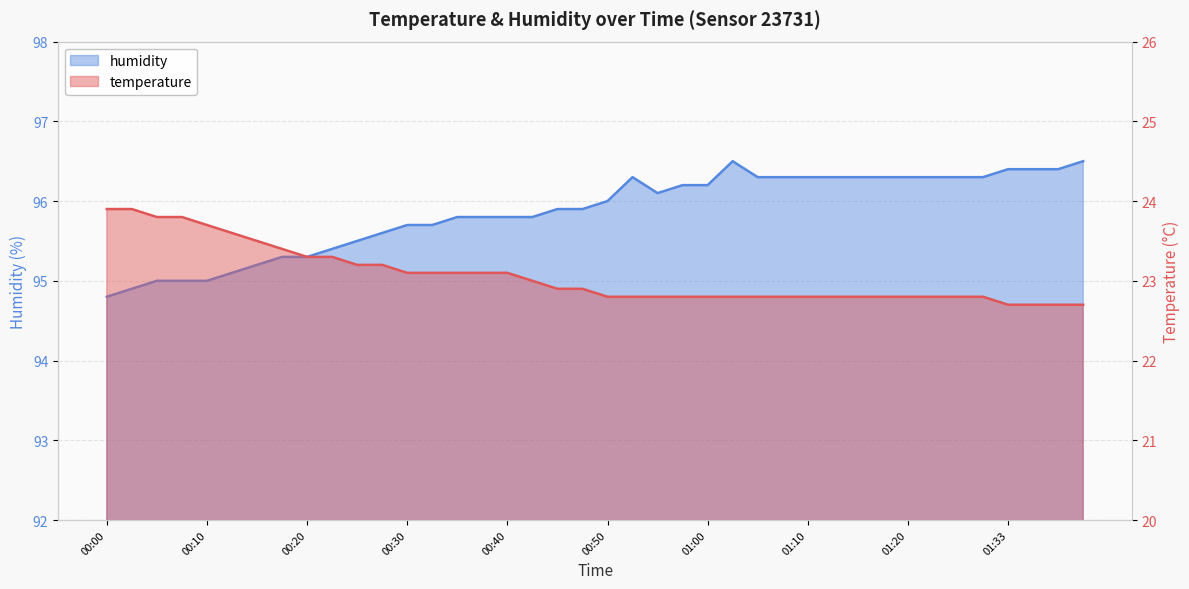

Is the value of temperature at 00:45 greater than the value of humidity at 00:50?

No